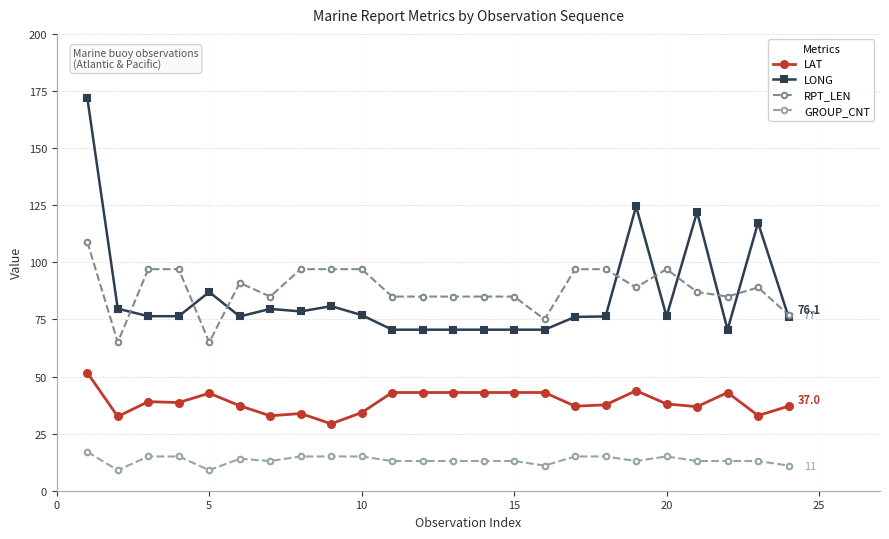

Rank the series by their maximum value, from highest to lowest.

LONG, RPT_LEN, LAT, GROUP_CNT